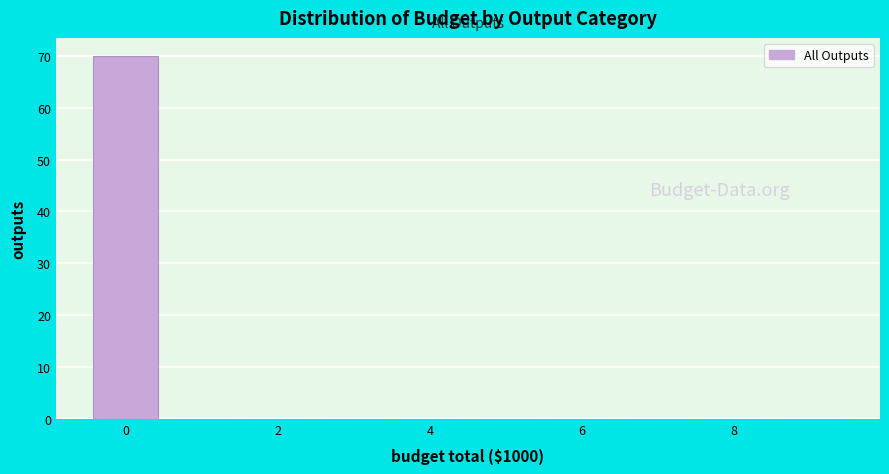

Which range on the x-axis has the tallest bar?

-0.5 to 0.5